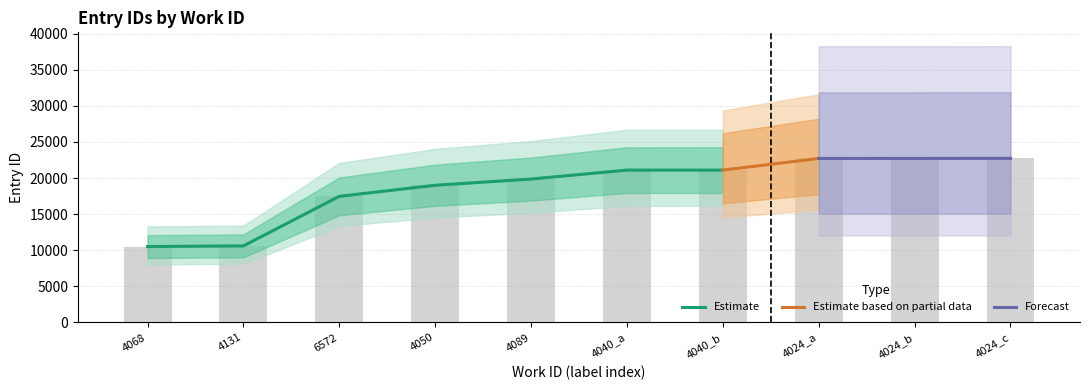

The value of id_mid at 4068 is 10511. True or false?

True